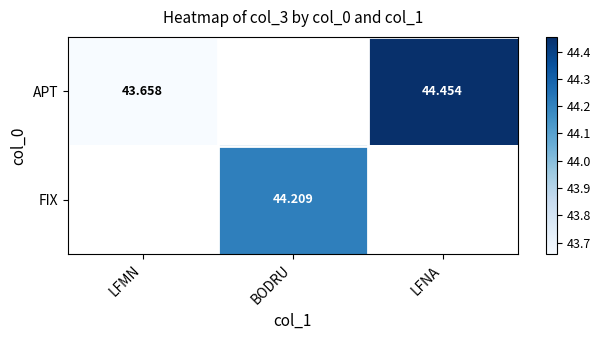

List the series in order of their peak value, highest first.

APT, FIX